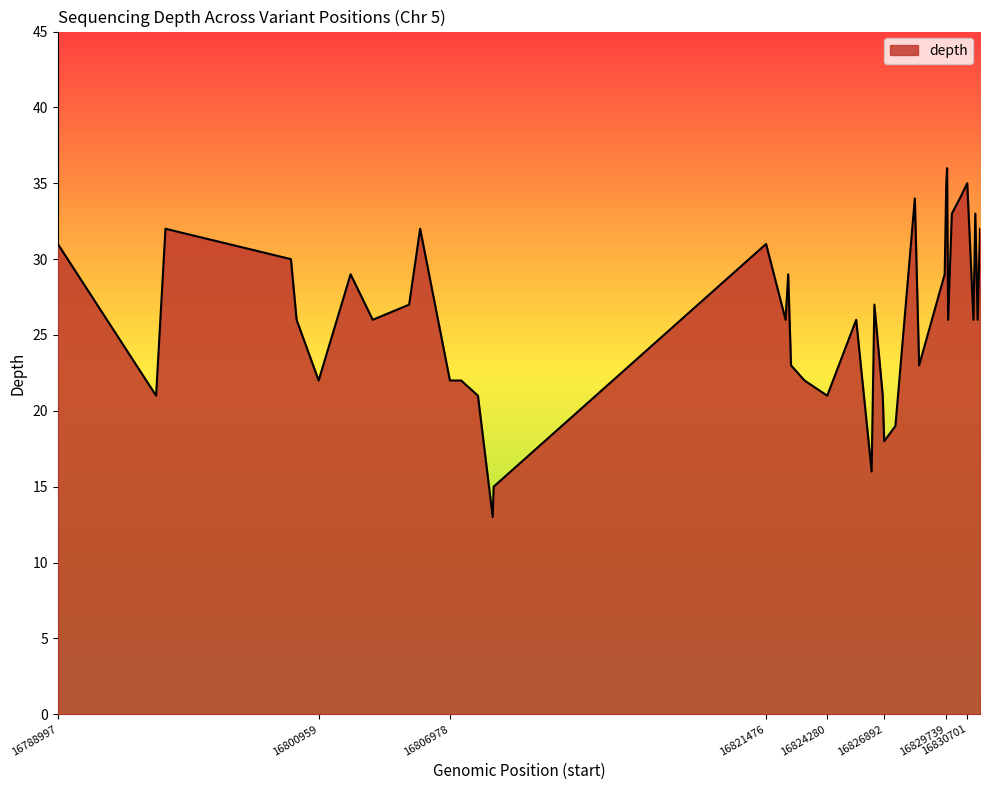

What is the maximum value shown in the chart?

36